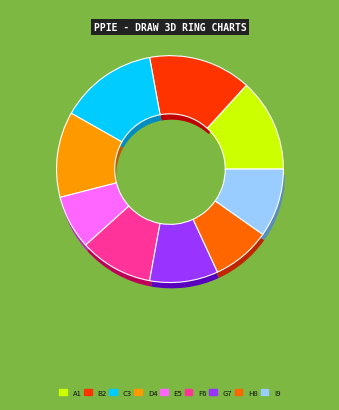

True or false: 4 accounts for 17% of the total.

False